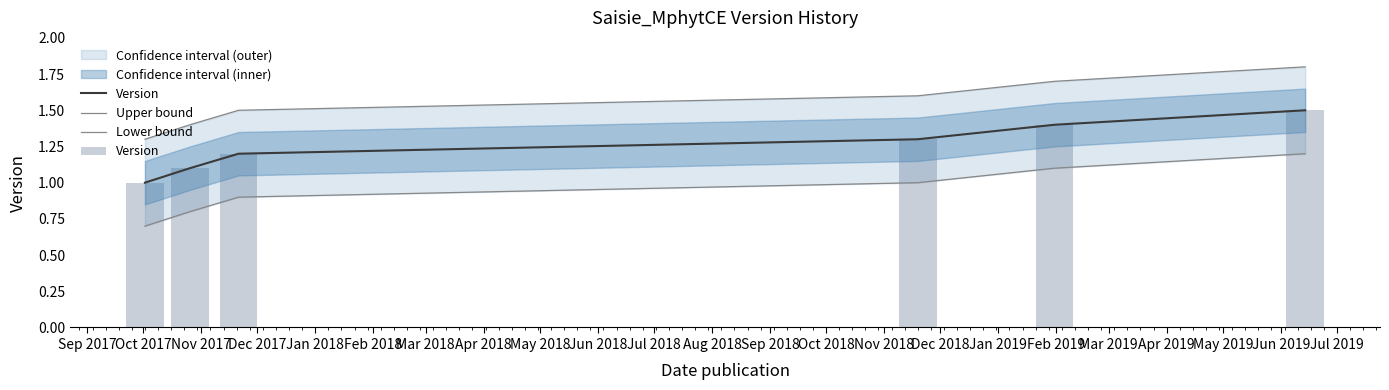

List the series in order of their overall mean, lowest first.

Lower bound, Version, Upper bound